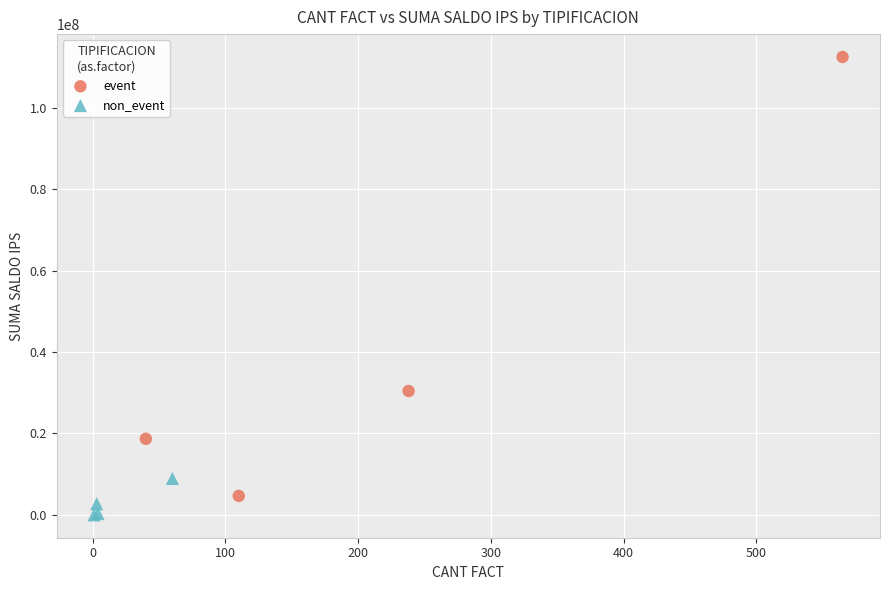

Which series reaches the maximum Y coordinate?

event